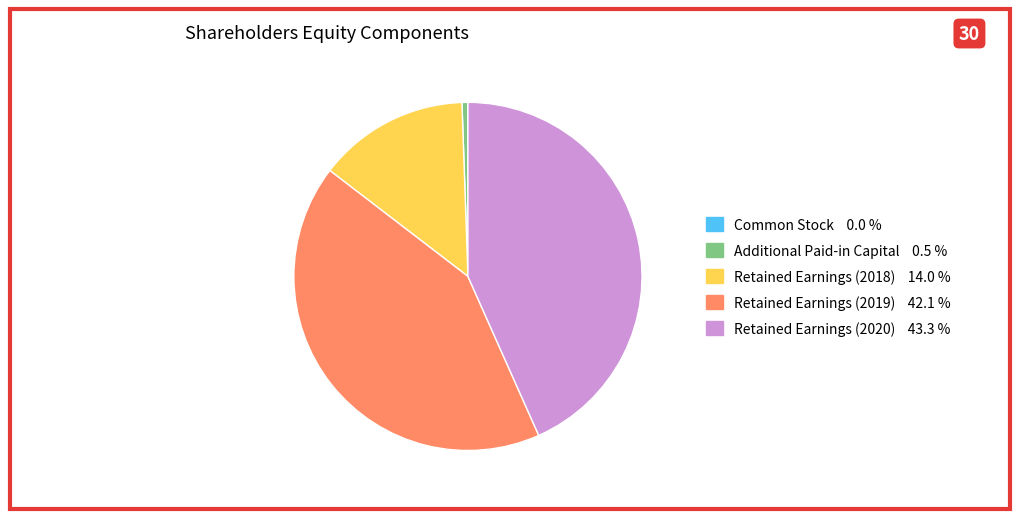

Is there any slice that represents more than half of the pie?

No